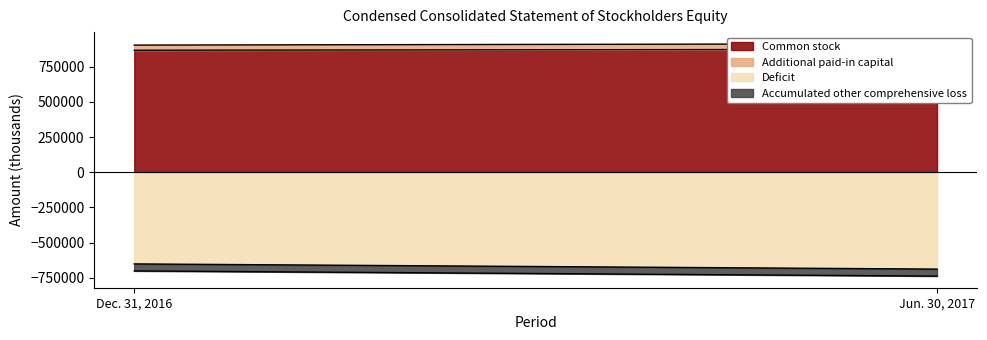

What is the spread (max minus min) of values at Jun. 30, 2017?

1561872